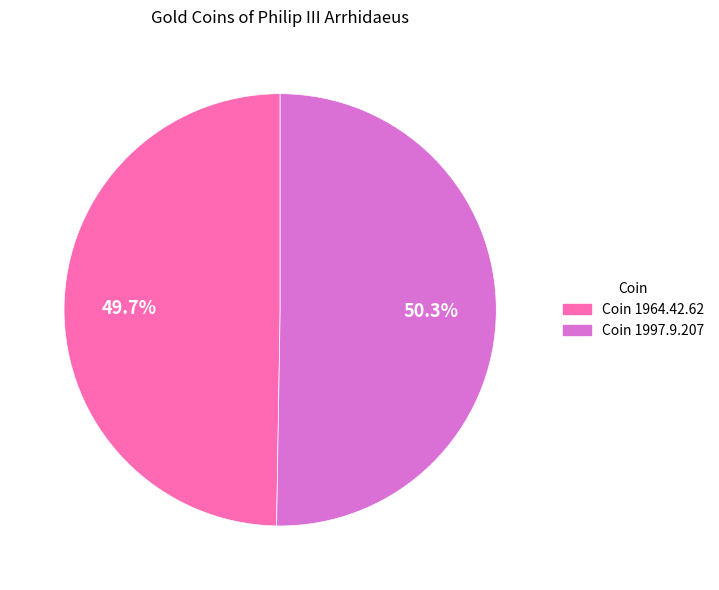

Do Coin 1964.42.62 and Coin 1997.9.207 together represent more than half of the pie?

Yes